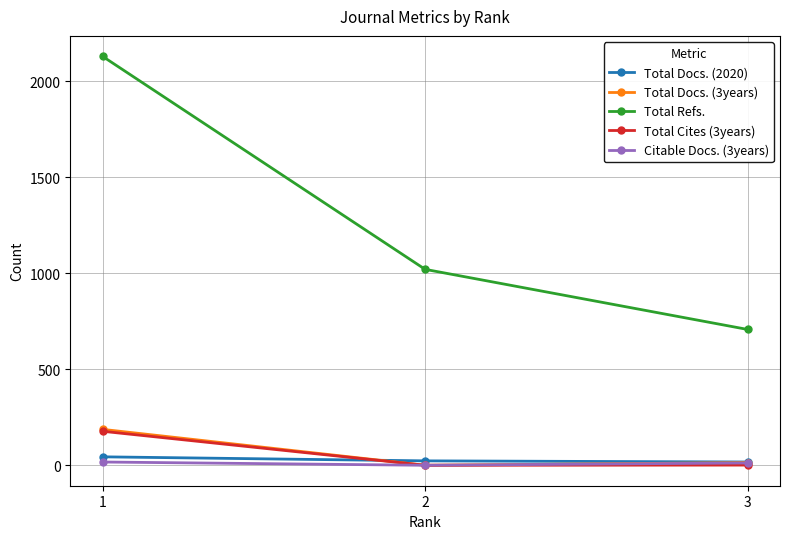

Which series has the largest range (max minus min)?

Total Refs.